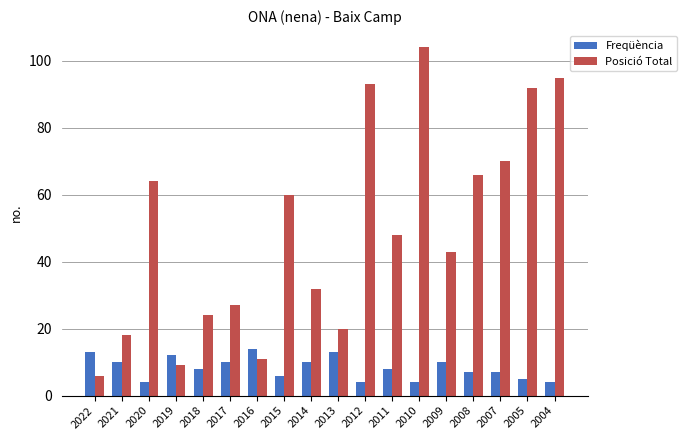

What is the average value of the Freqüència series?

8